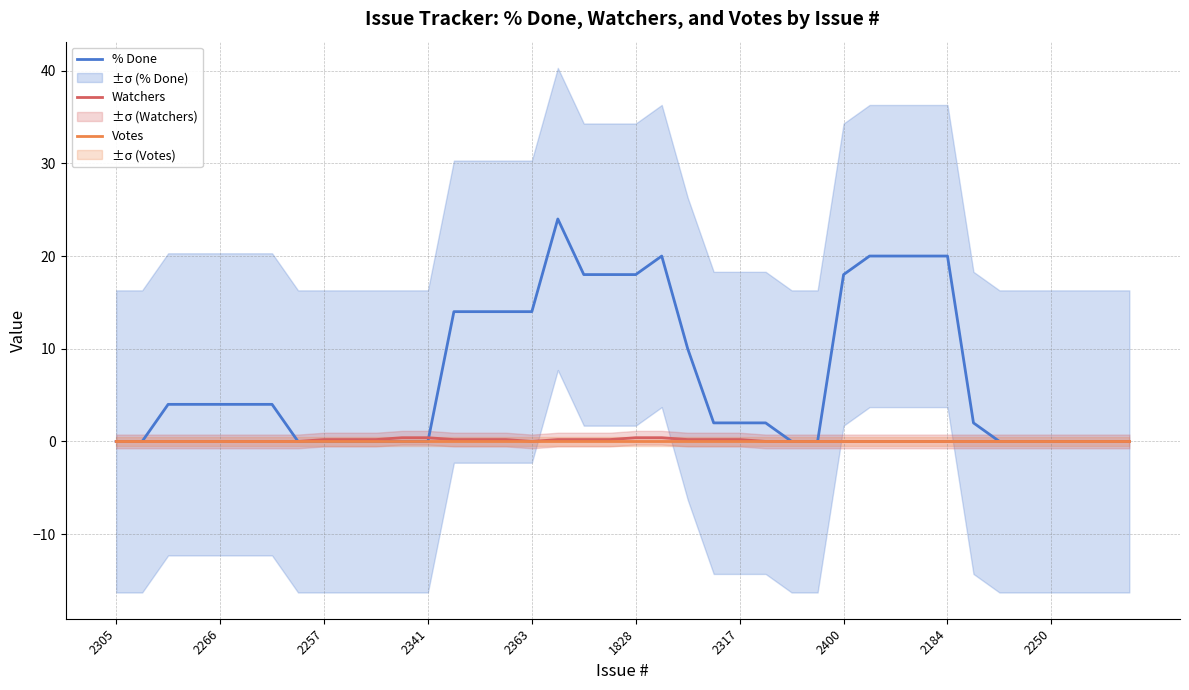

At which category is the sum across all series the highest?

17